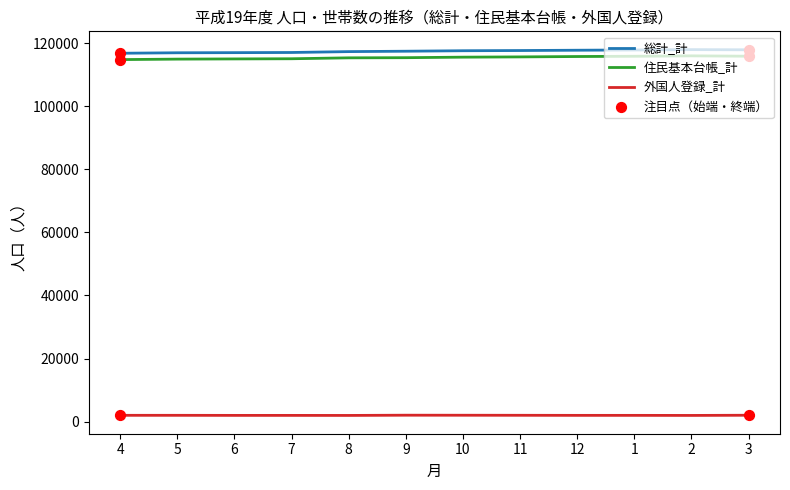

What is the maximum value for 住民基本台帳_計?

115950